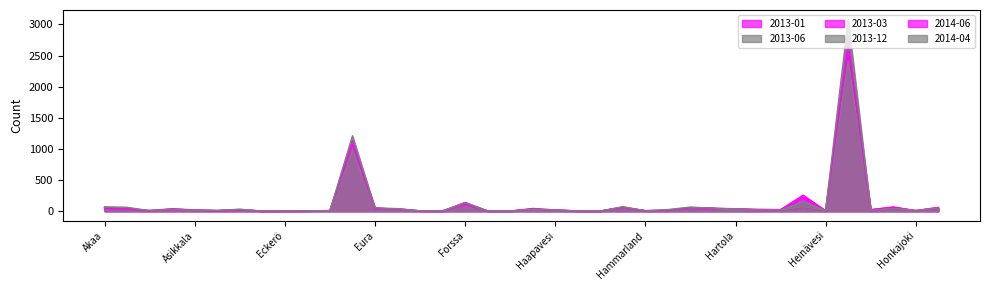

What is the sum of the 2013-03 values at Espoo and Helsinki?

3930